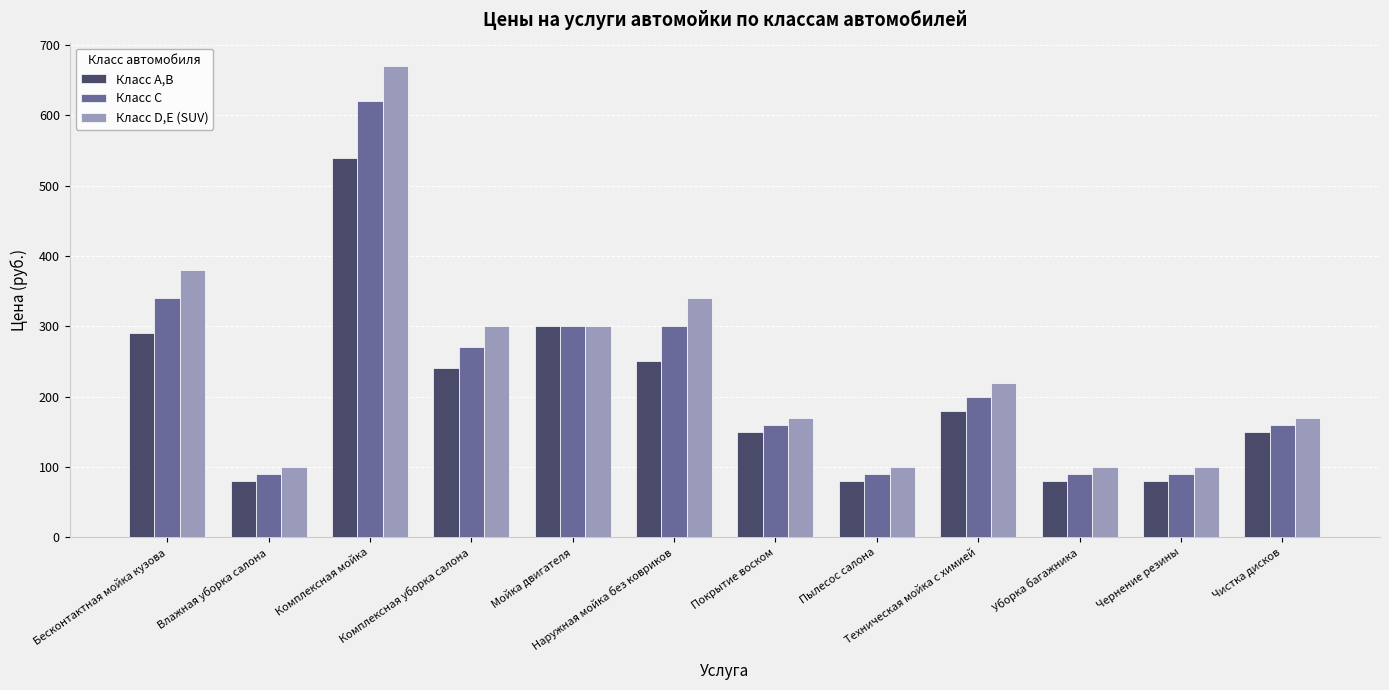

What is the sum of all Класс C values?

2710